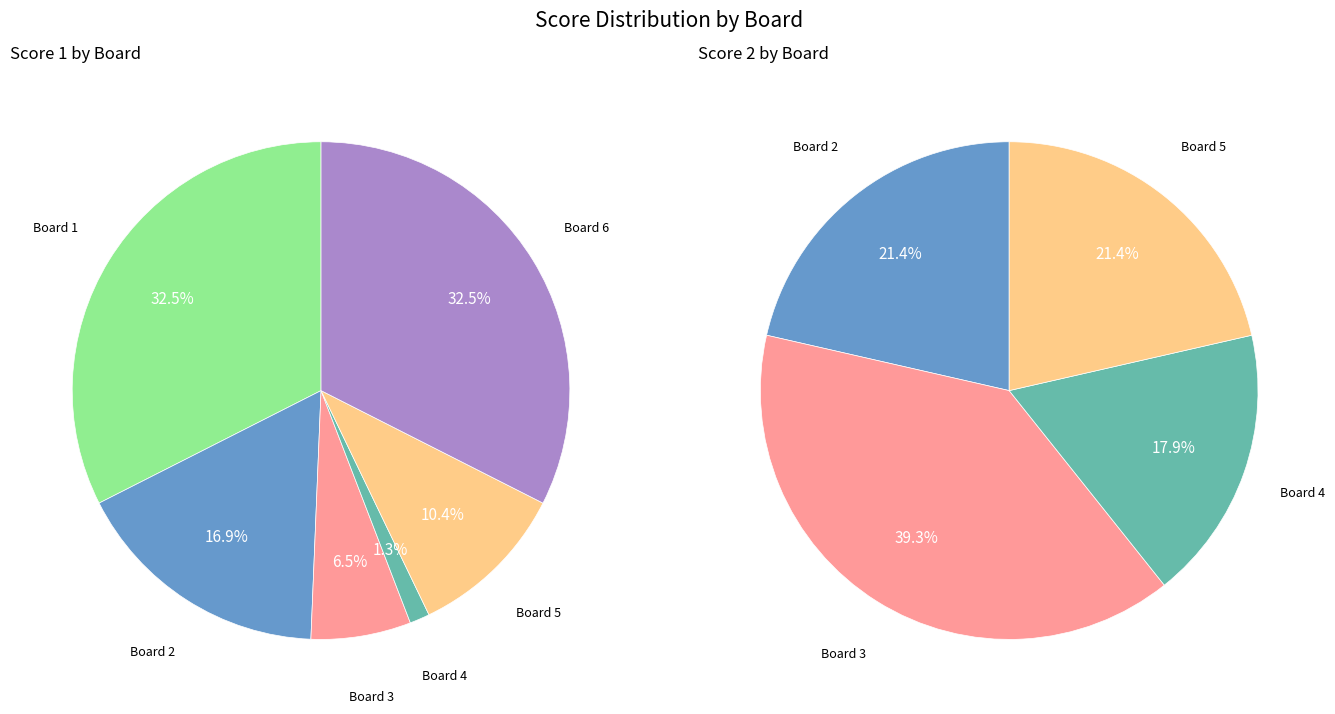

The 2 slice represents 21% of the pie. True or false?

True